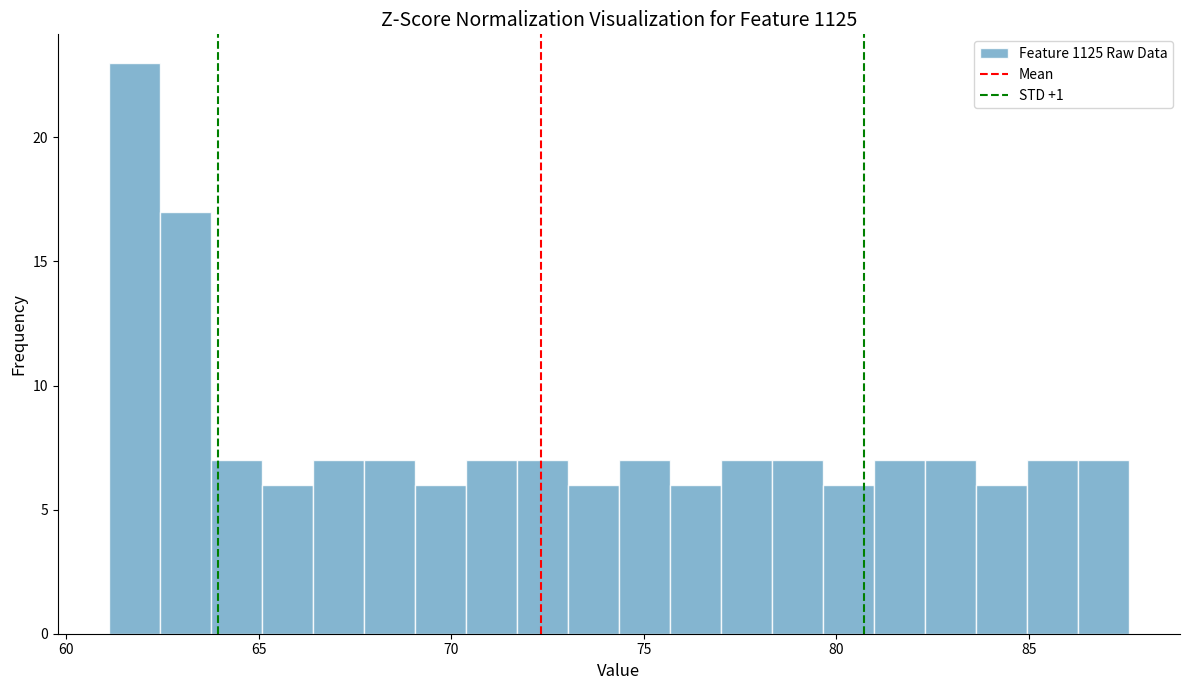

Around what value on the x-axis is the tallest bar? Give the approximate position of its centre, as read against the axis.

62.0